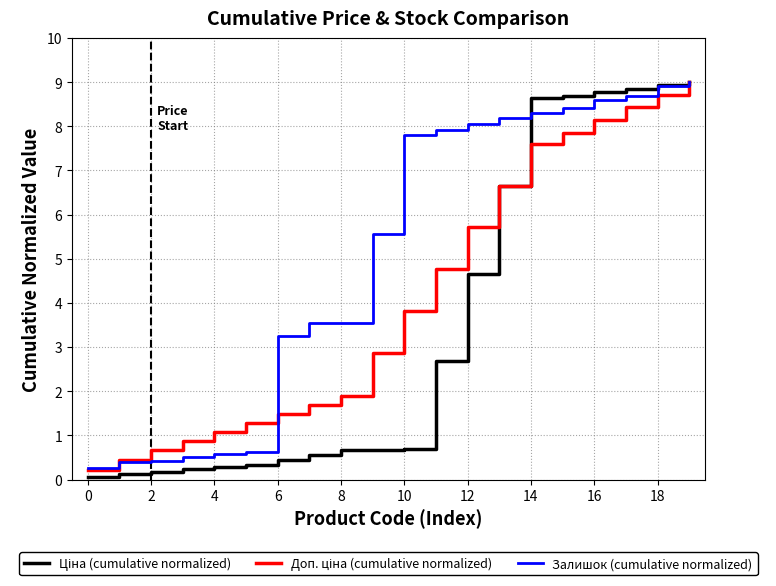

Is this an area chart (filled region under the line)?

No